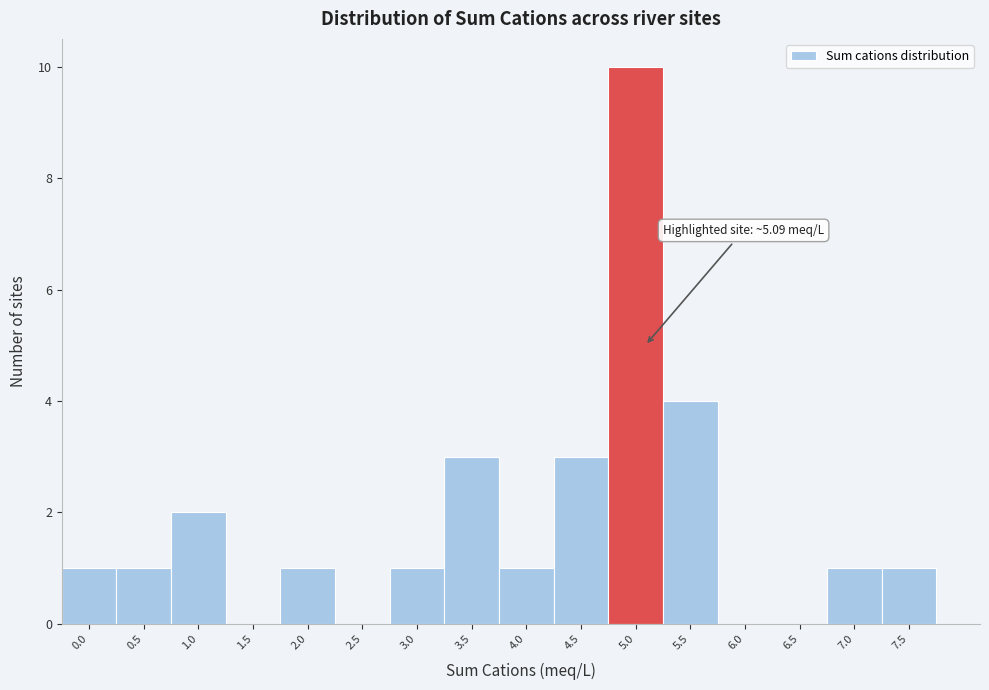

Reading left to right, what are all the values shown in this chart?

0.0=1	0.5=1	1.0=2	1.5=0	2.0=1	2.5=0	3.0=1	3.5=3	4.0=1	4.5=3	5.0=10	5.5=4	6.0=0	6.5=0	7.0=1	7.5=1